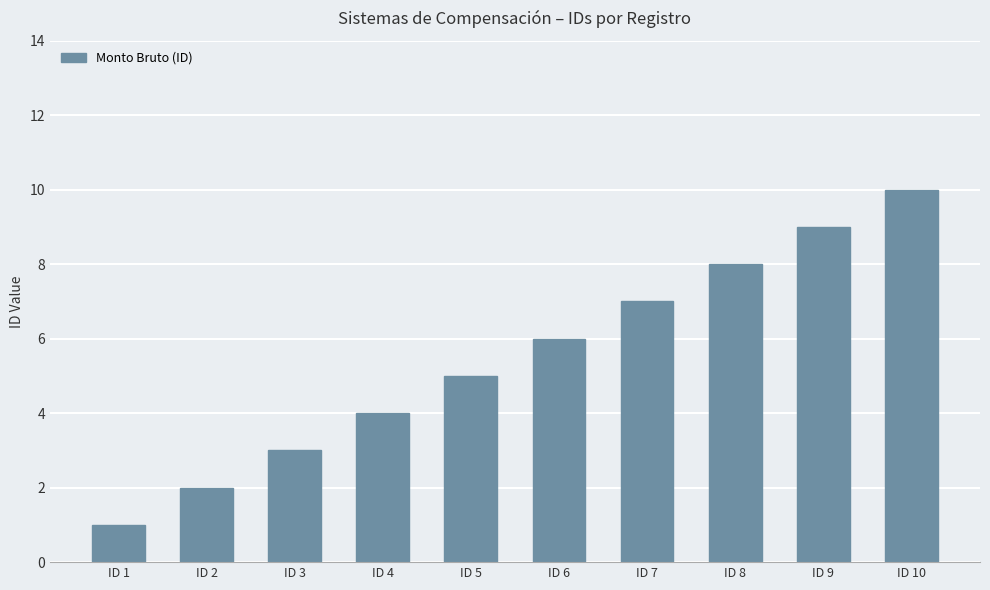

Which has a higher value, ID 4 or ID 9?

ID 9